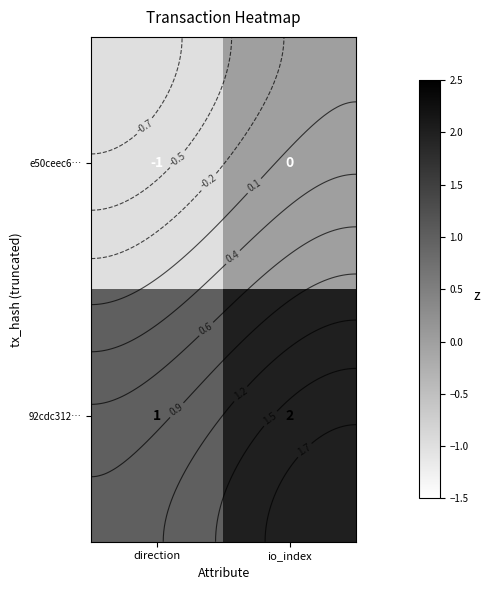

Between io_index and direction, which is larger?

io_index